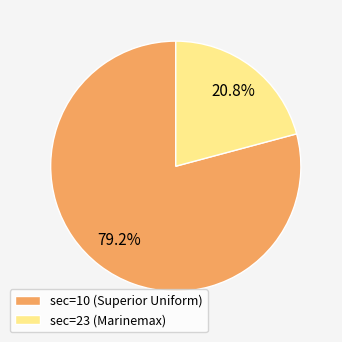

Is sec=23 (Marinemax) the majority of the pie?

No